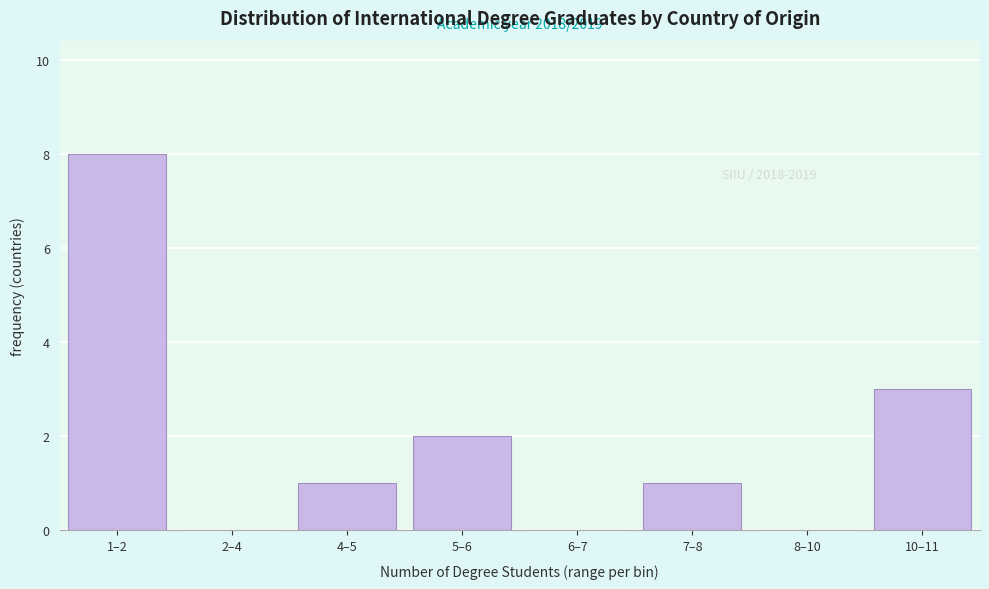

Reading right to left, what are all the values shown in this chart?

10–11=3	8–10=0	7–8=1	6–7=0	5–6=2	4–5=1	2–4=0	1–2=8